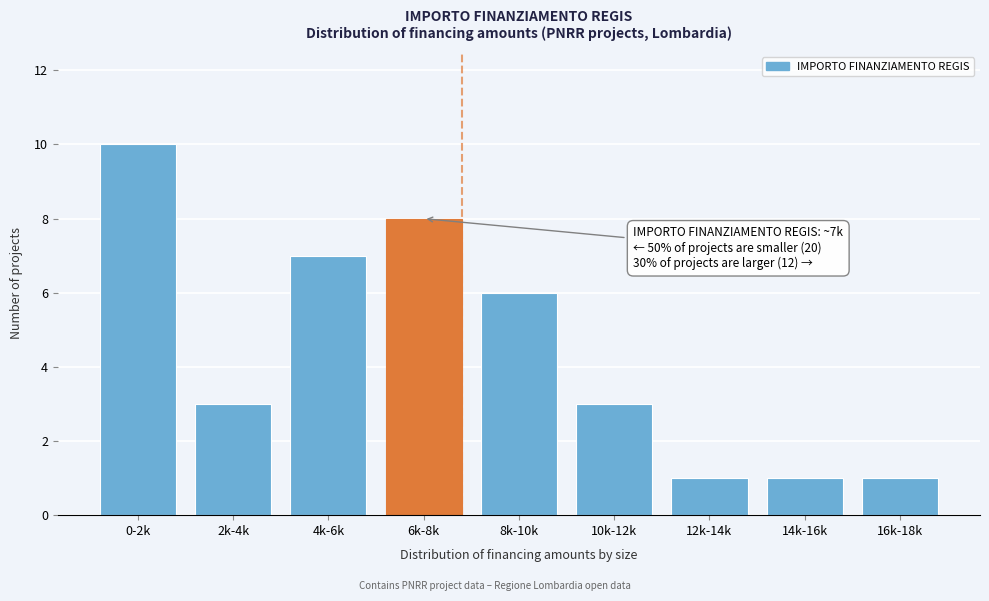

Reading right to left, what are all the values shown in this chart?

1	1	1	3	6	8	7	3	10